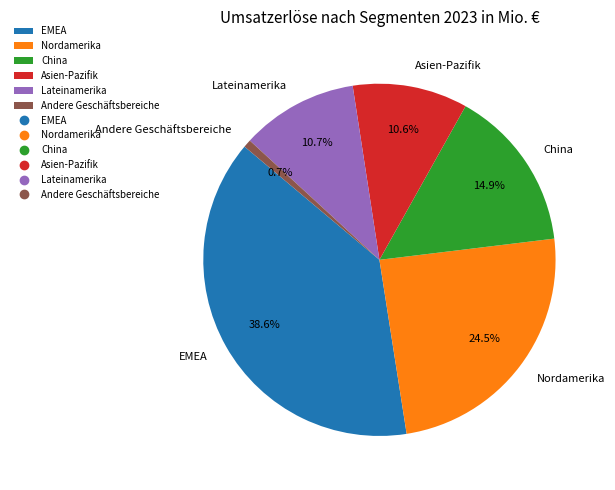

The Asien-Pazifik slice represents 11% of the pie. True or false?

True